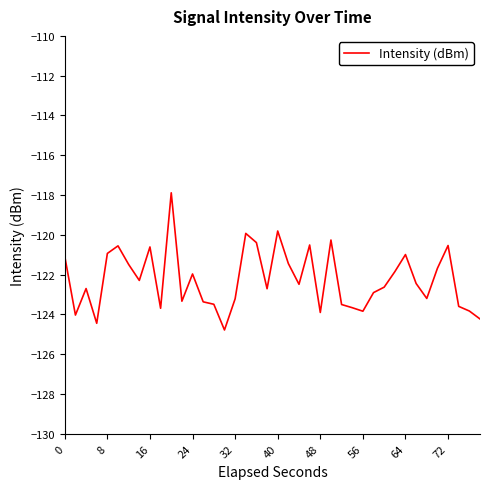

What is the difference between the maximum and minimum values?

6.9